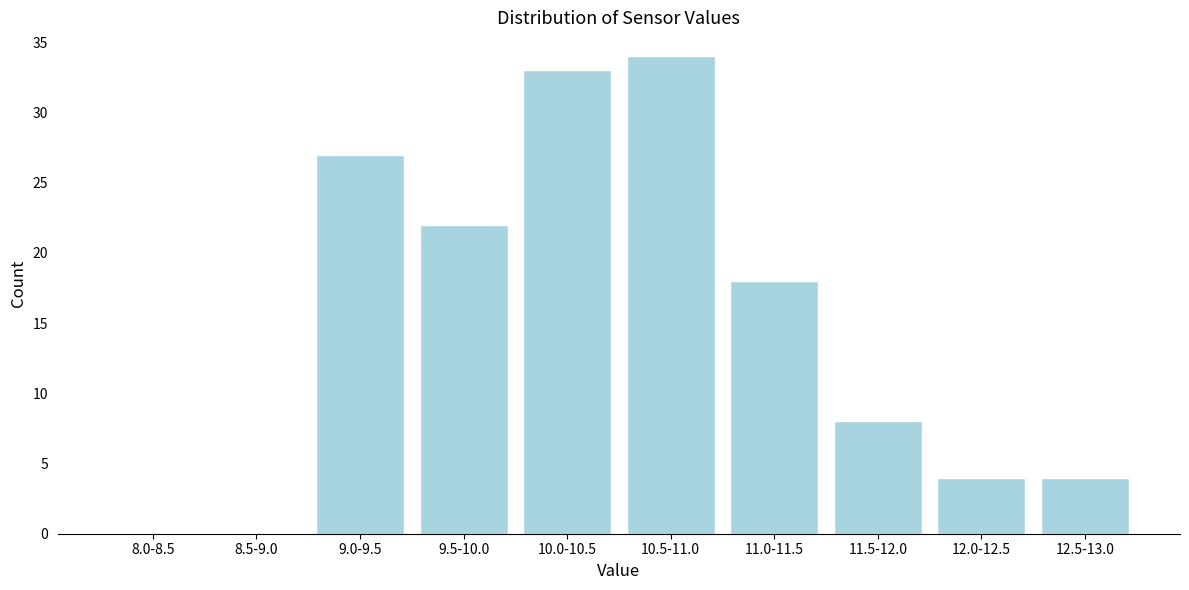

Reading left to right, transcribe all the data shown in this chart.

8.0-8.5=0	8.5-9.0=0	9.0-9.5=27	9.5-10.0=22	10.0-10.5=33	10.5-11.0=34	11.0-11.5=18	11.5-12.0=8	12.0-12.5=4	12.5-13.0=4